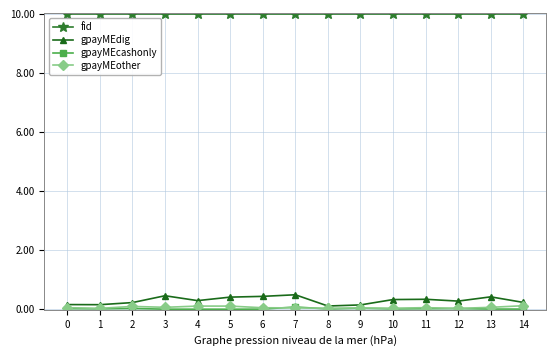

Is the value of fid at 8 greater than the value of gpayMEdig at 2?

Yes